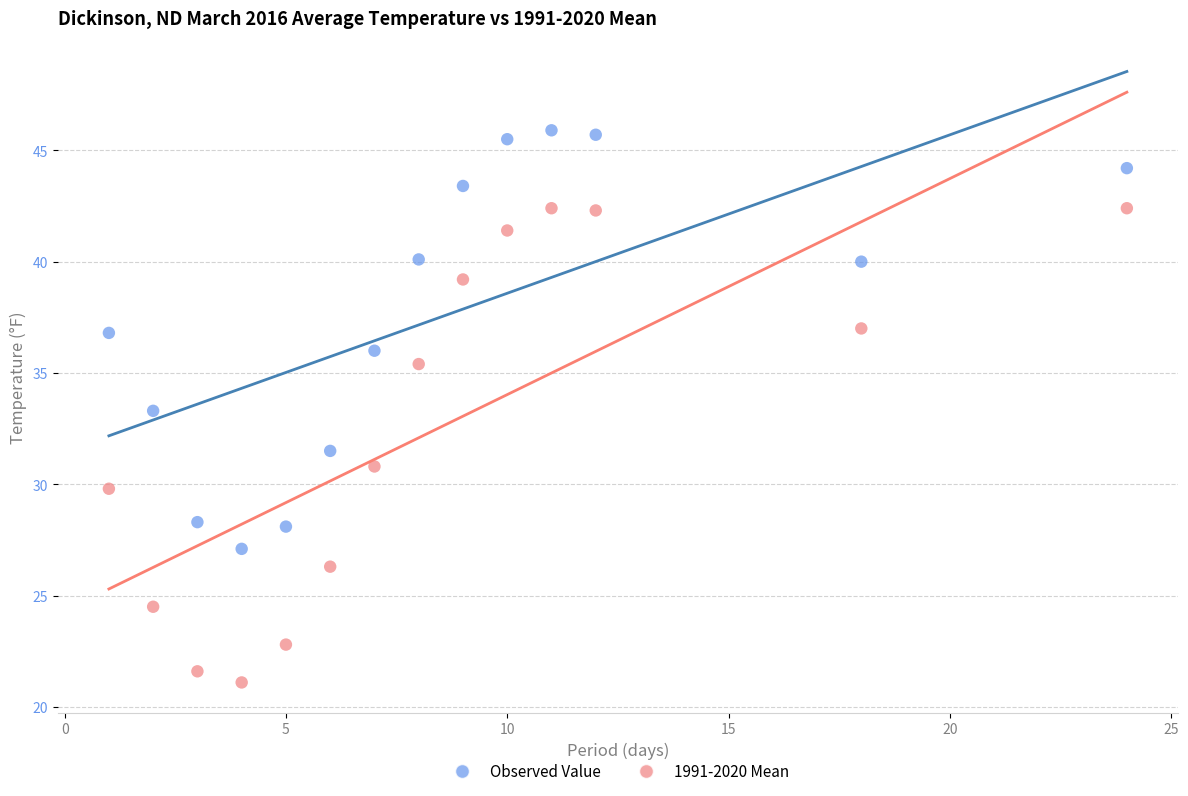

Which series has the widest spread of Y values?

1991-2020 Mean